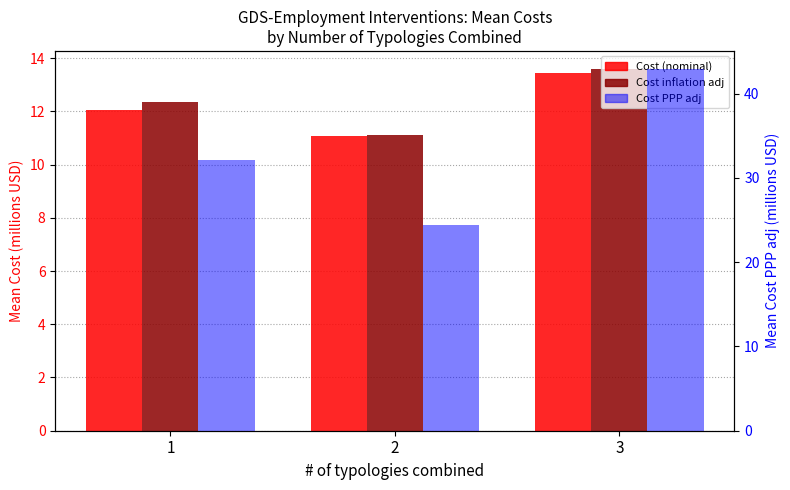

Are the bars grouped side by side (vs. stacked)?

Yes